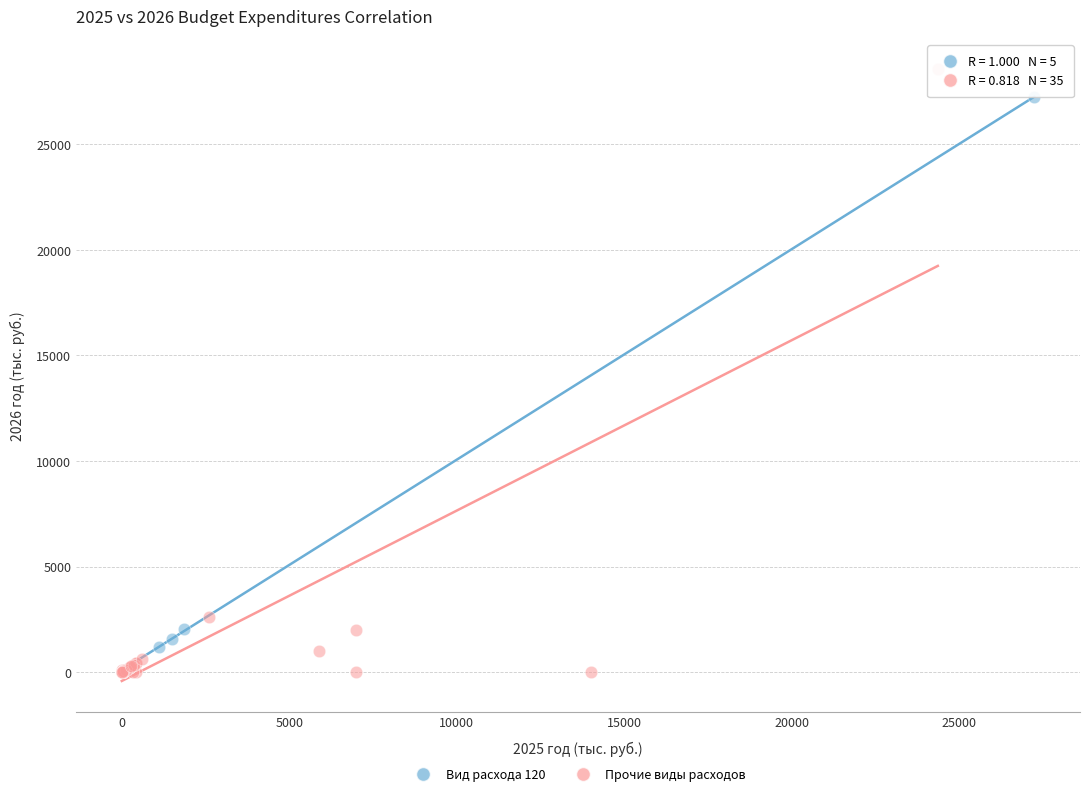

What are all the series names shown in the legend?

Вид расхода 120, Прочие виды расходов